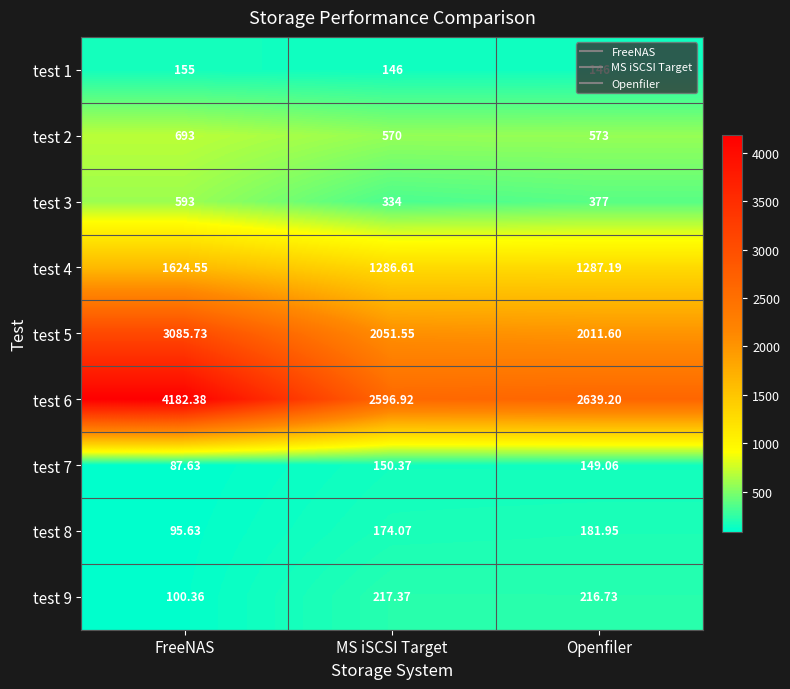

Is the value of test 7 at MS iSCSI Target greater than the value of test 5 at MS iSCSI Target?

No